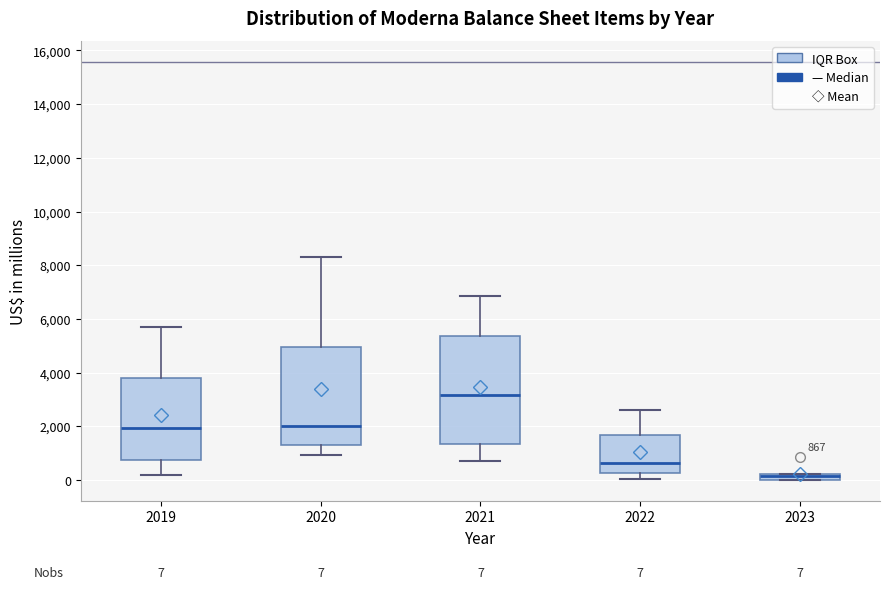

Comparing the boxes themselves (not the whiskers), which one is the tallest?

2021